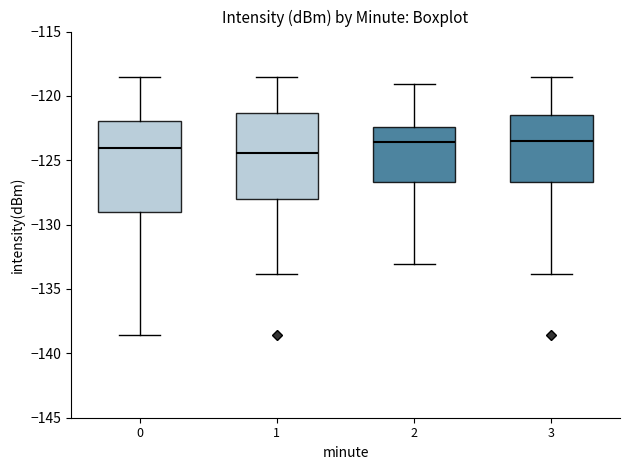

Reading left to right, transcribe this box plot: for each box, give where its median line is, the range the box spans, and where its two whiskers end, as read against the y-axis. The values are not printed on the chart, so give them approximately, as read against the axis.

0: median -124.0, box -129.0 to -122.0, whiskers -138.5 to -118.5
1: median -124.5, box -128.0 to -121.5, whiskers -134.0 to -118.5
2: median -123.5, box -126.5 to -122.5, whiskers -133.0 to -119.0
3: median -123.5, box -126.5 to -121.5, whiskers -134.0 to -118.5